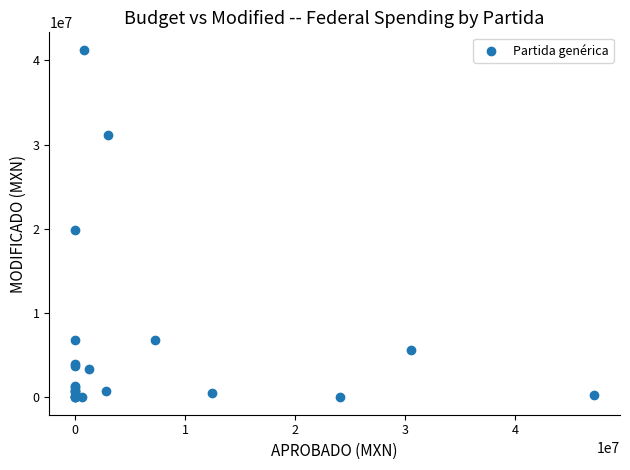

What Y value in the scatter plot is closest to 20631558?

19888568.2